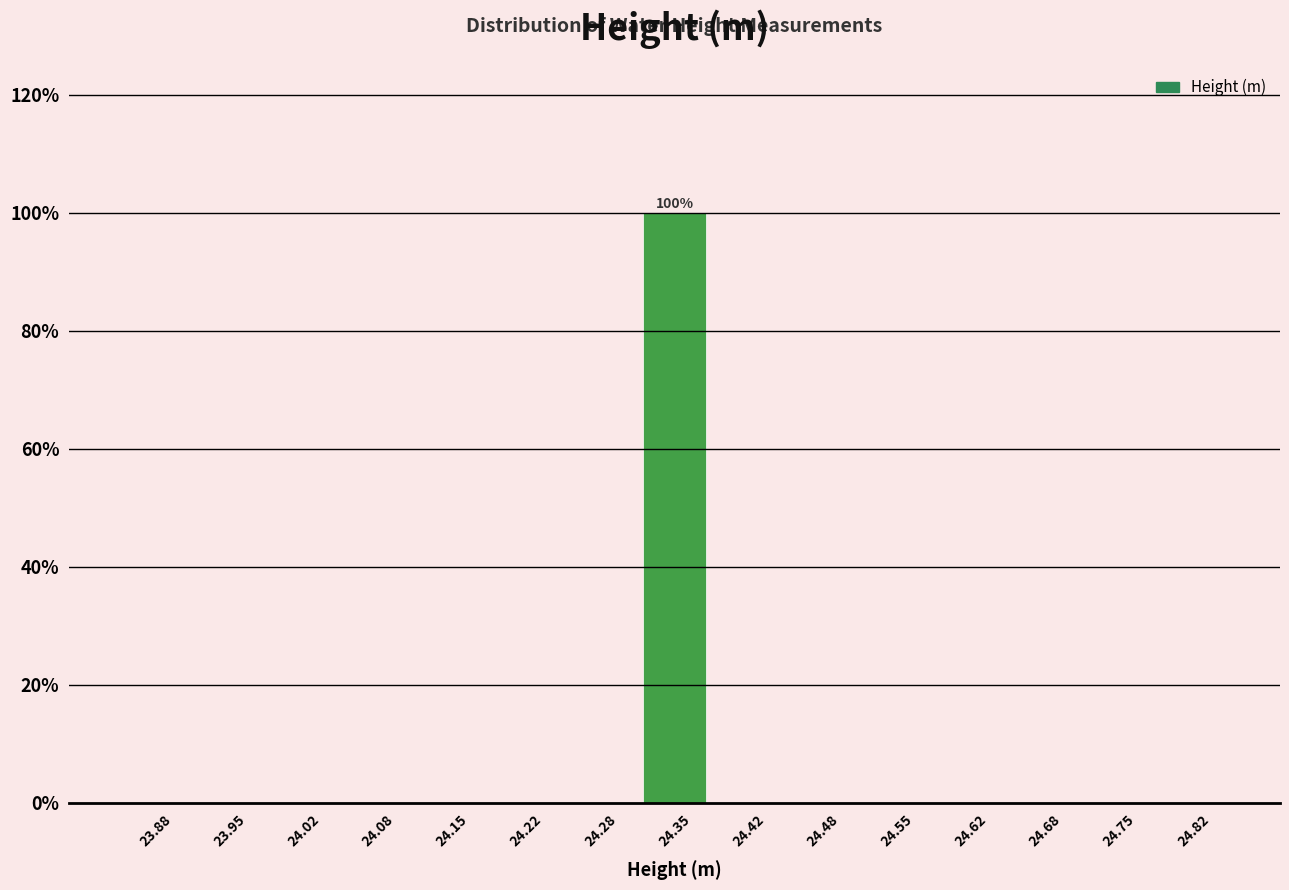

Which range on the x-axis has the tallest bar?

24.32 to 24.38